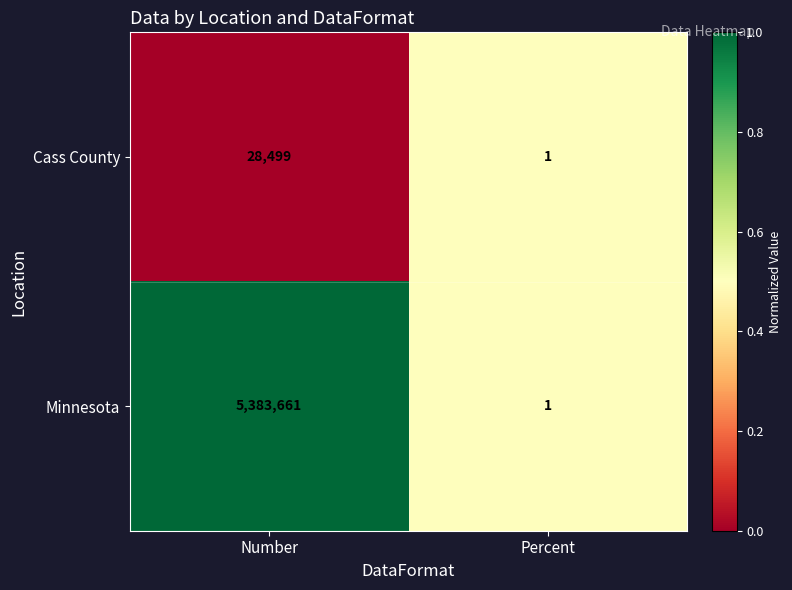

The value of Cass County at Percent is 1. True or false?

True